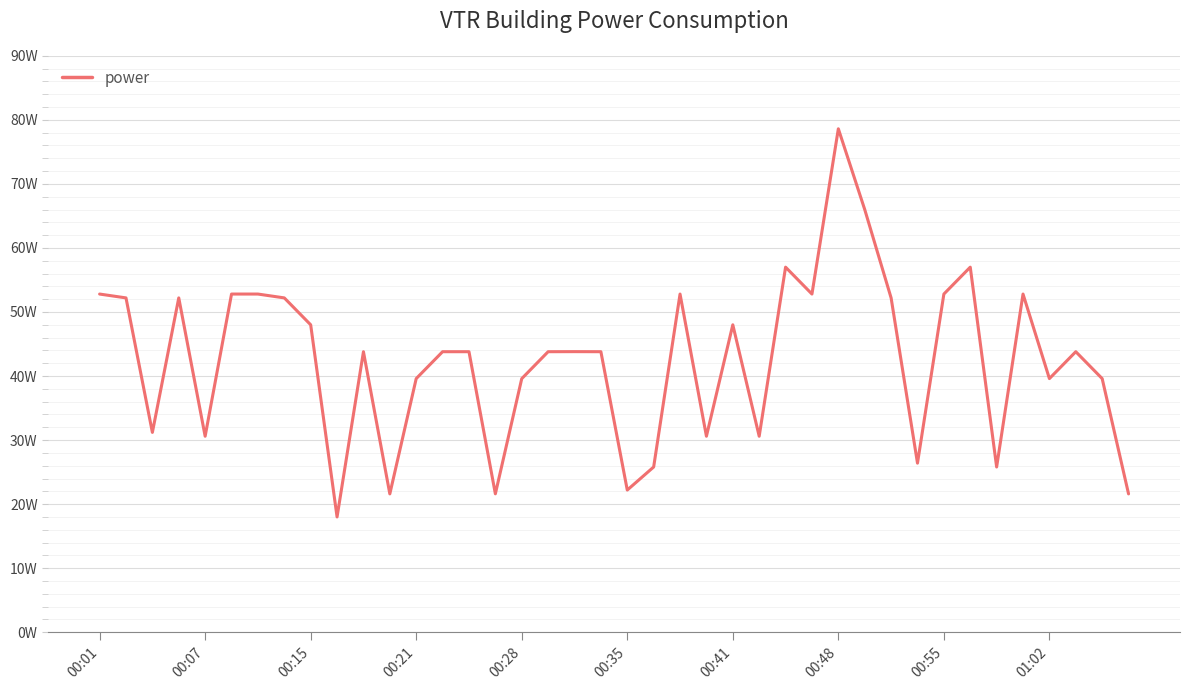

What is the value of the 4th point from the left?

52.2